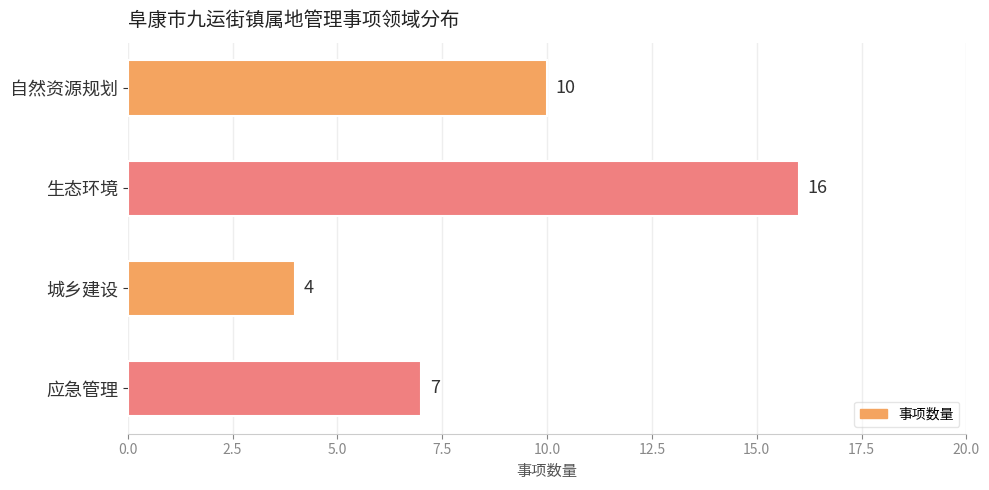

How many values are between 7 and 16?

3